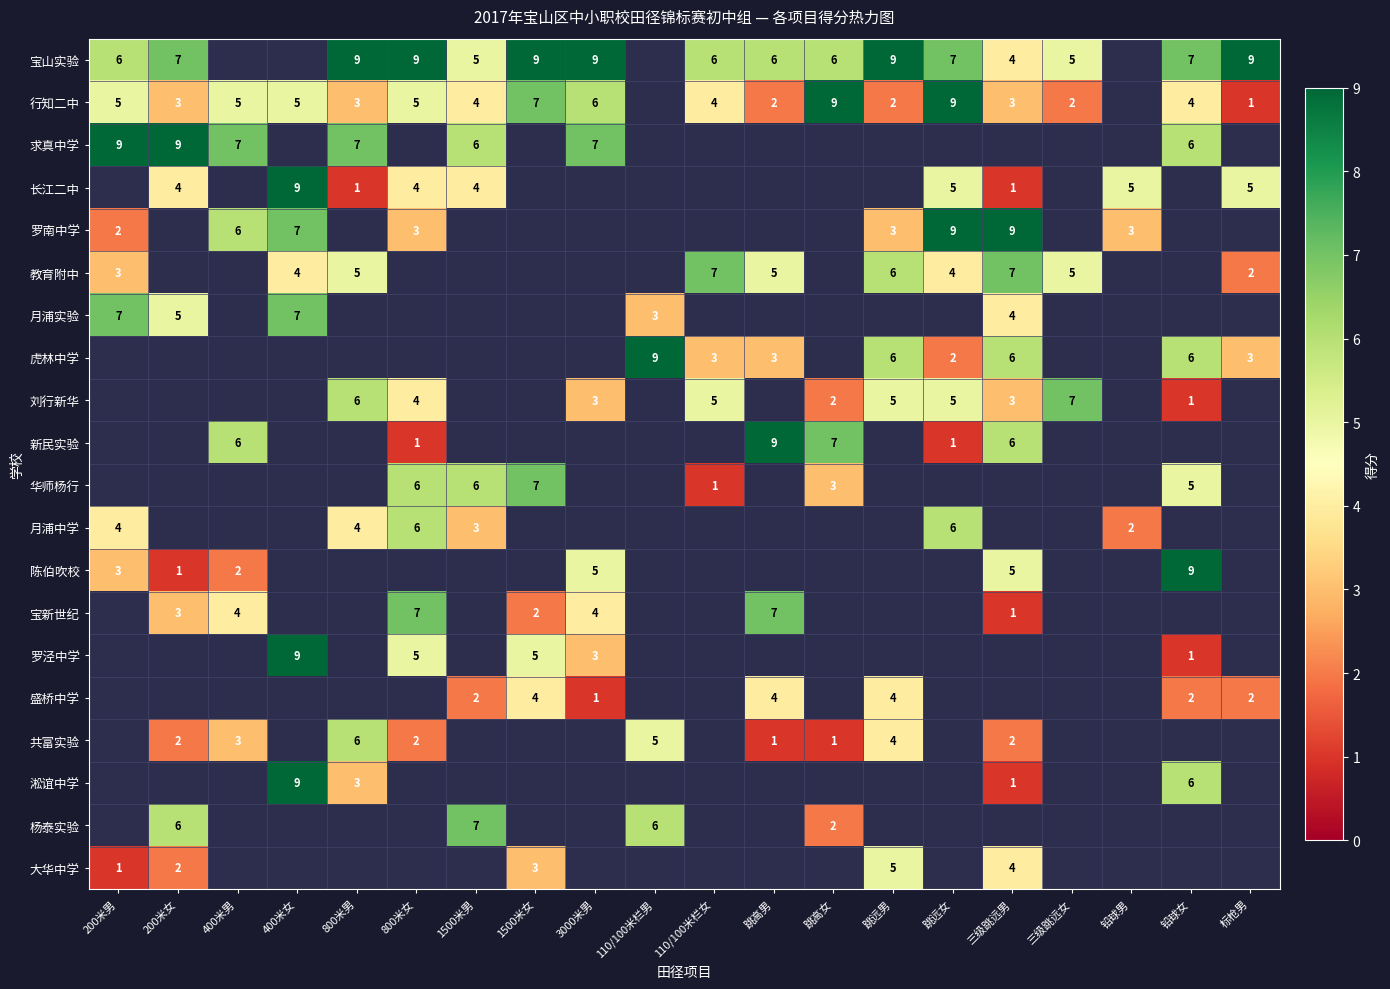

True or false: 行知二中 has a value of 3 at 800米男.

True